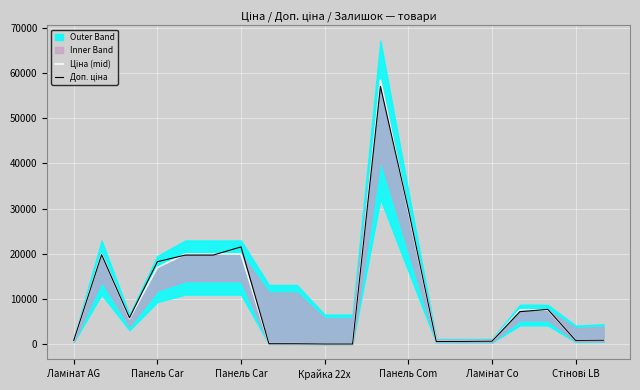

True or false: Доп. ціна has a value of 9712.9 at Панель Com.

False